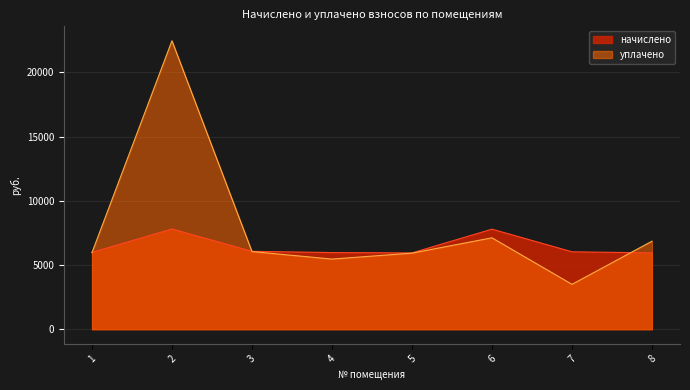

What is the difference between the highest and lowest values at 3?

19.2